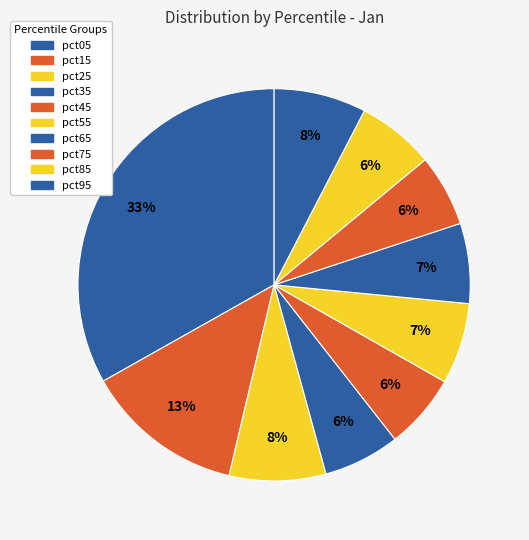

Rank the categories by value from lowest to highest.

pct75, pct45, pct35, pct85, pct65, pct55, pct95, pct25, pct15, pct05